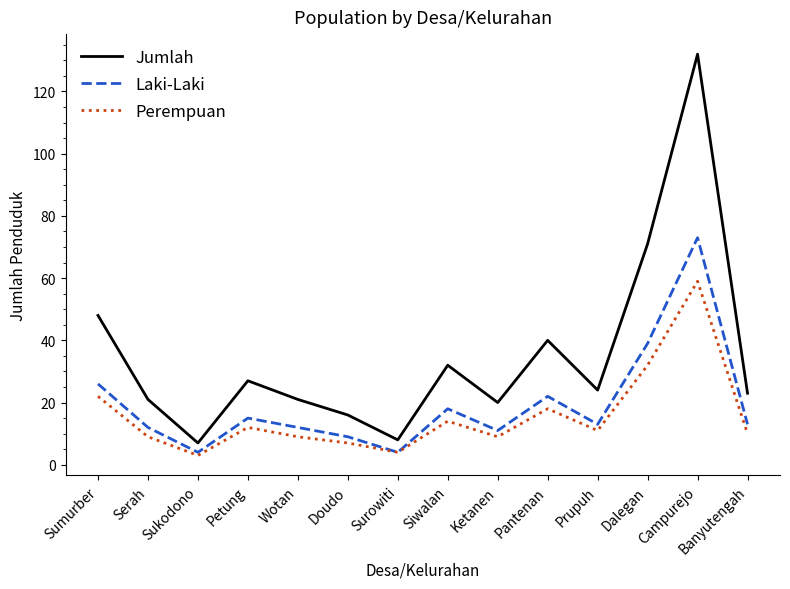

What is the maximum value for Laki-Laki?

73